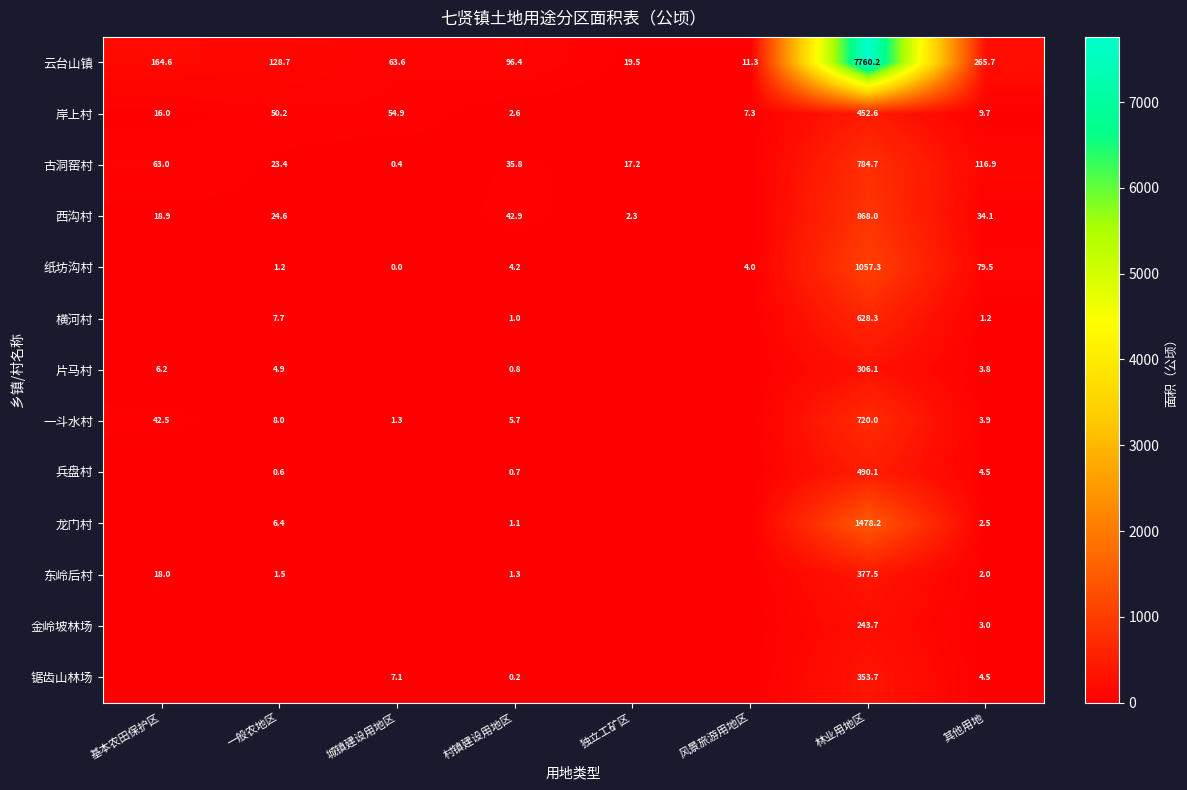

How many data points does each series have?

8